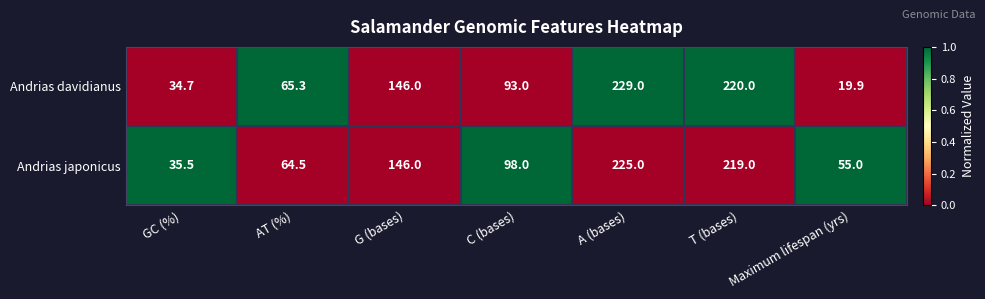

What is the smallest value displayed?

19.9